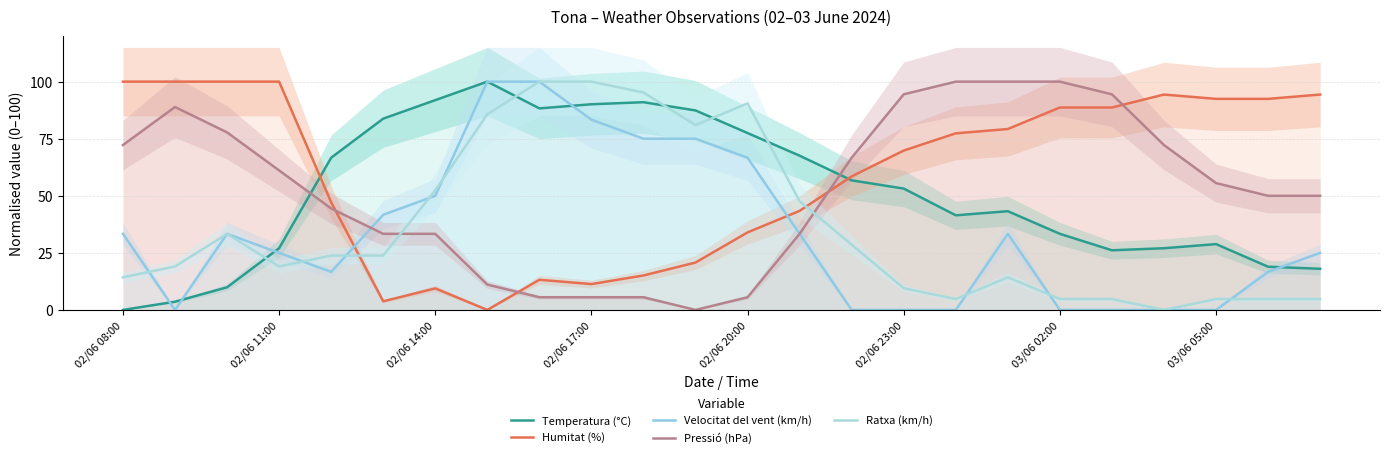

Which series has the largest range (max minus min)?

Humitat (%)